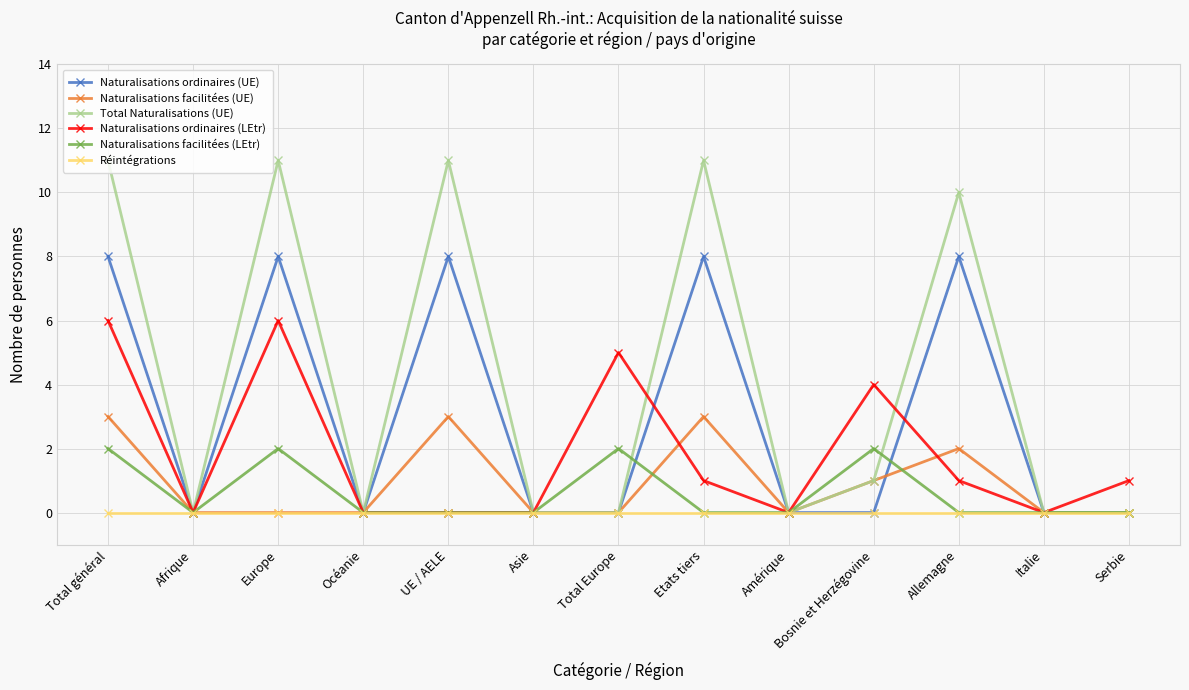

Count the number of data series in this chart.

6